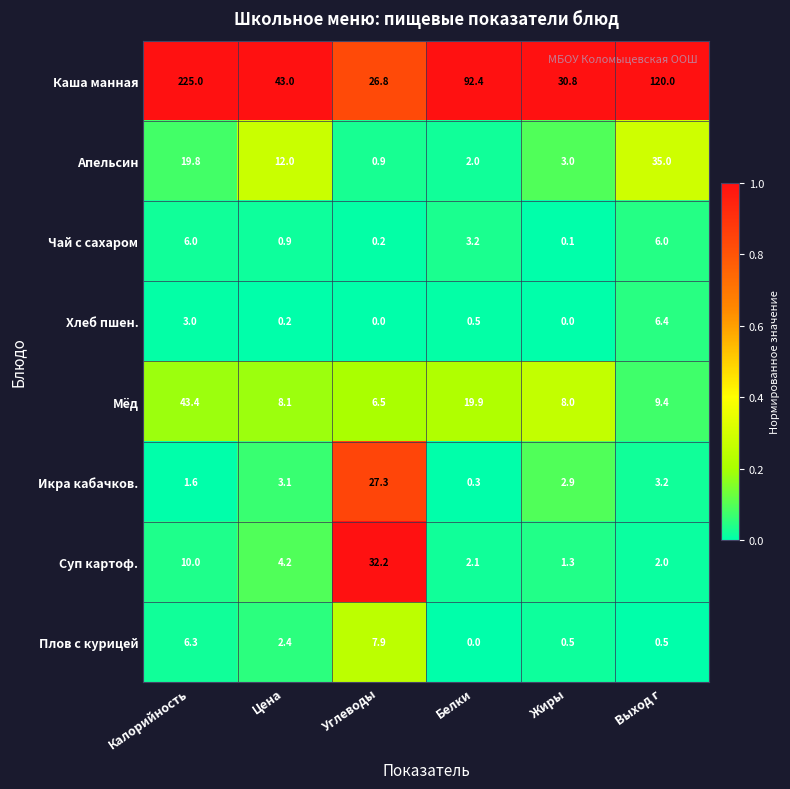

What is the greatest value displayed?

225.0